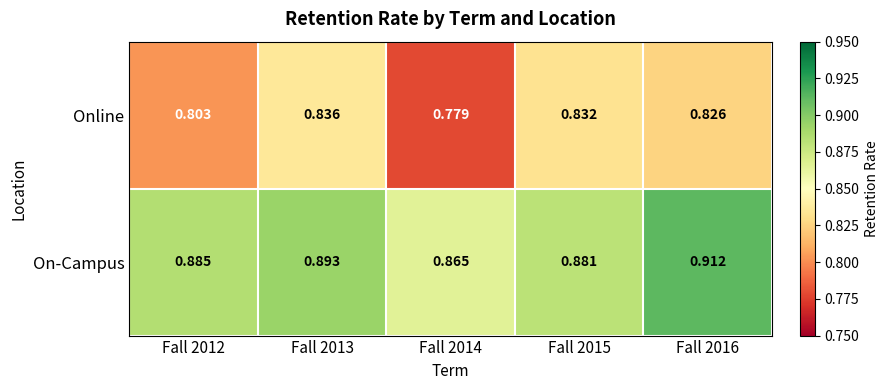

Which series changed the most between Fall 2012 and Fall 2014?

Online